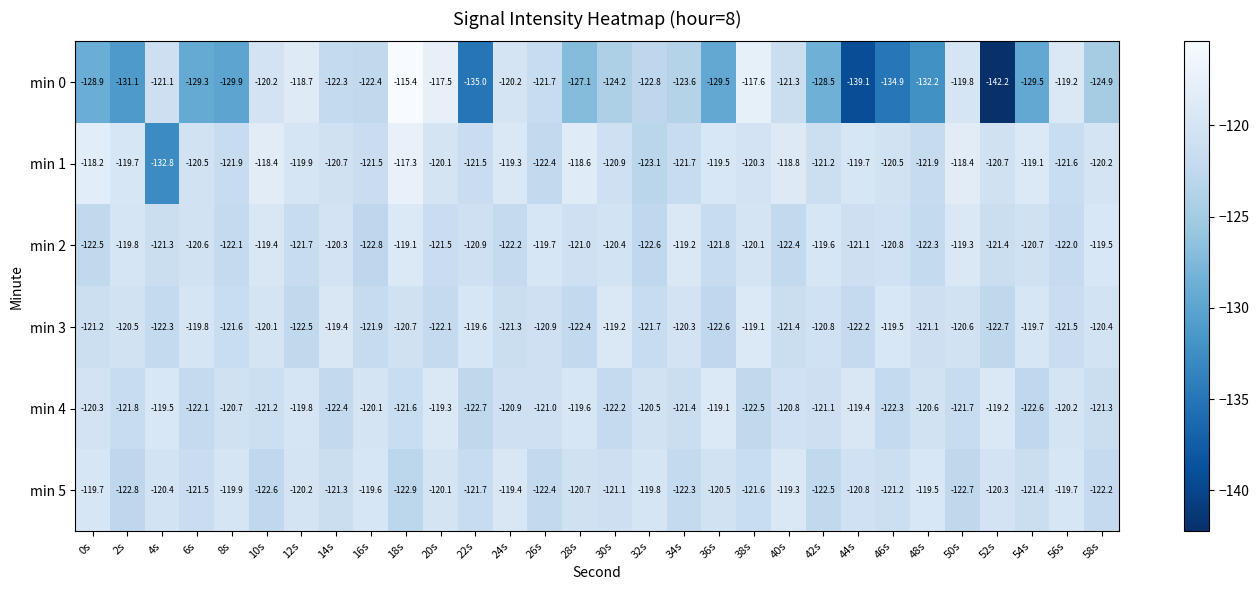

At which category is the sum across all series the highest?

18s